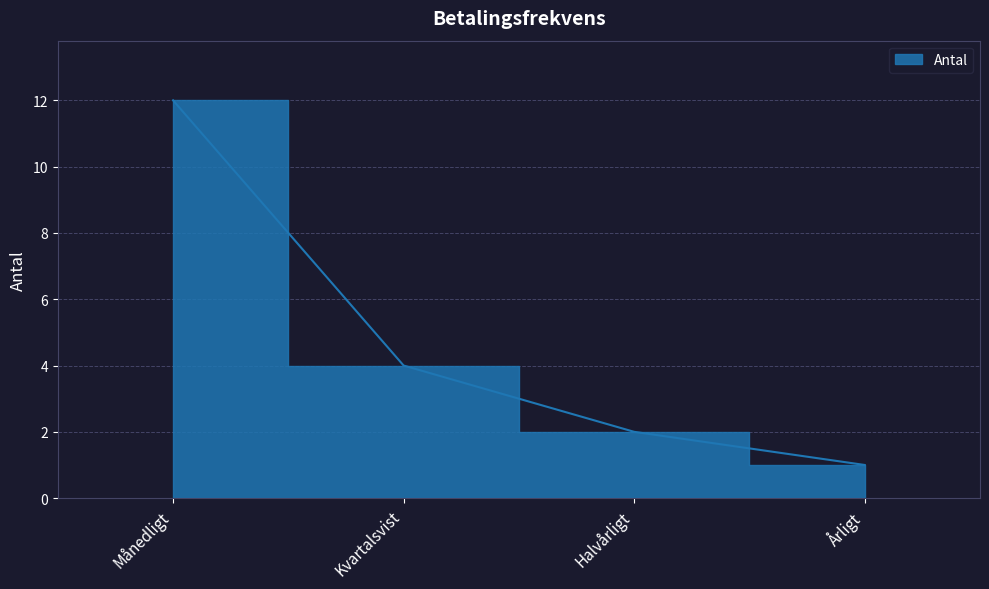

What position from the right is Kvartalsvist?

3